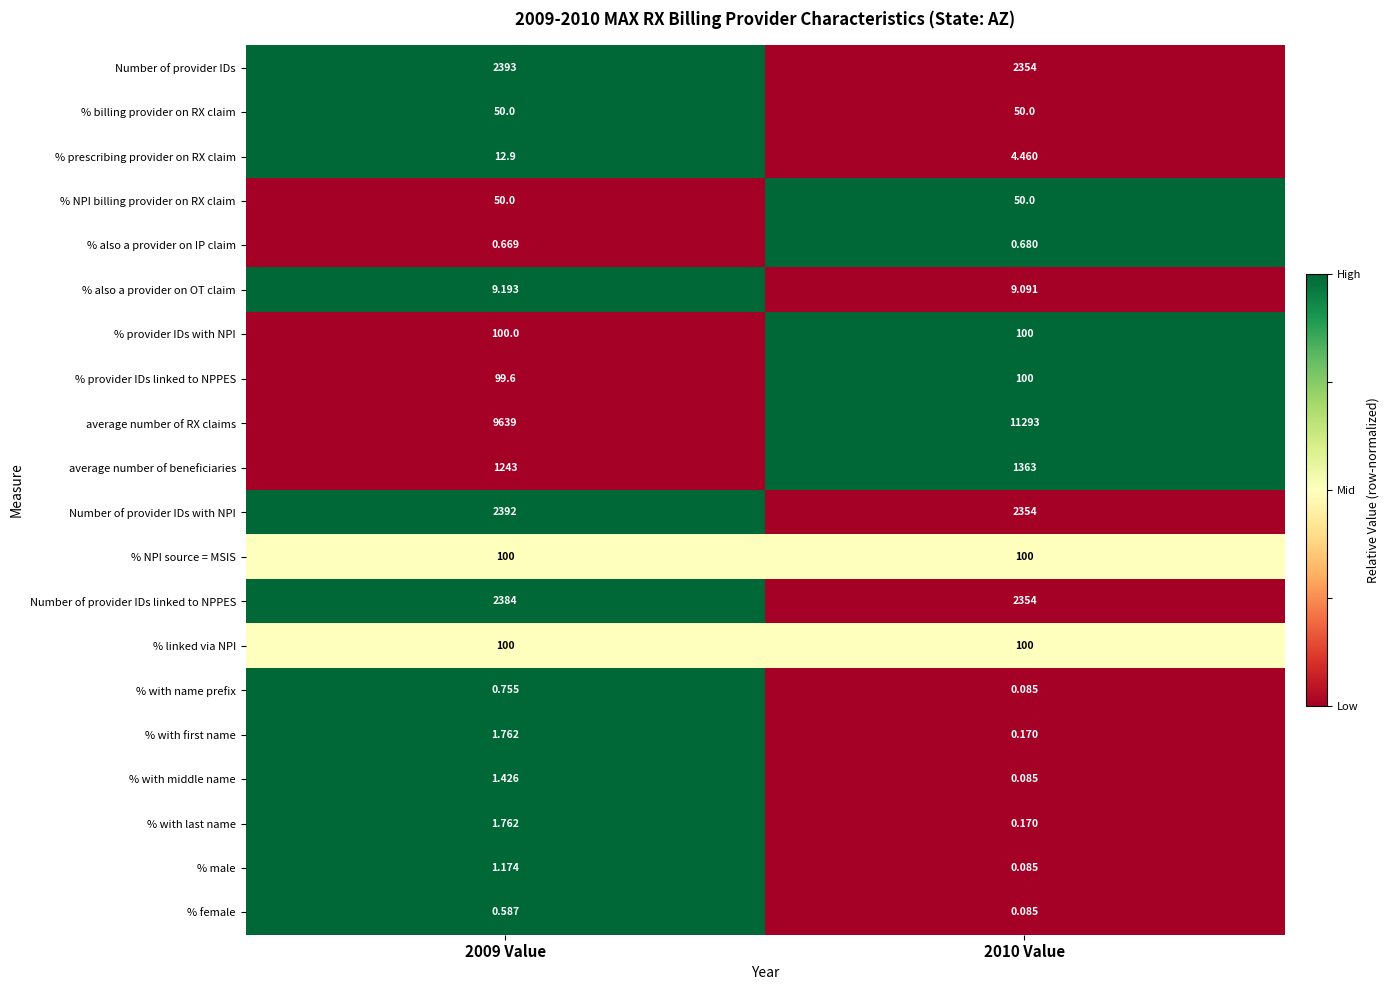

Is the value of % also a provider on OT claim at 2009 Value greater than the value of % billing provider on RX claim at 2010 Value?

No